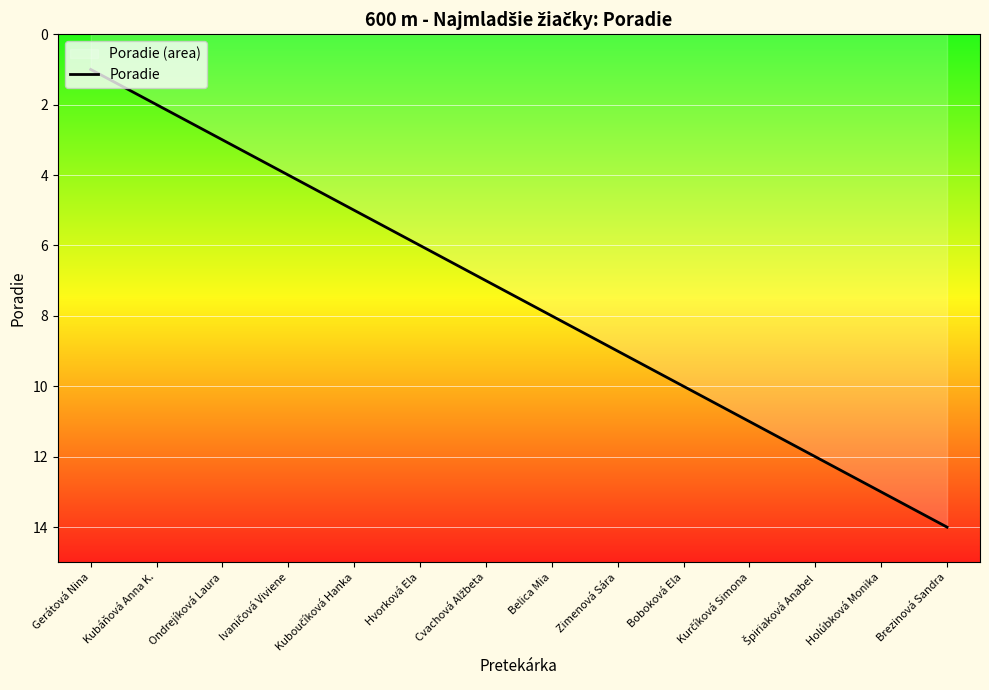

True or false: the data has more than 0 interior local peaks.

False